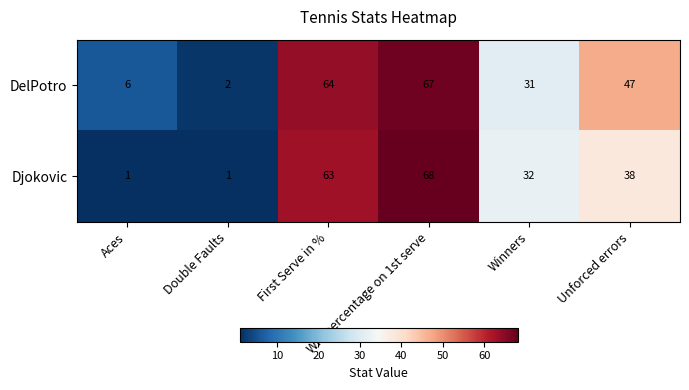

Which series has the largest range (max minus min)?

Djokovic